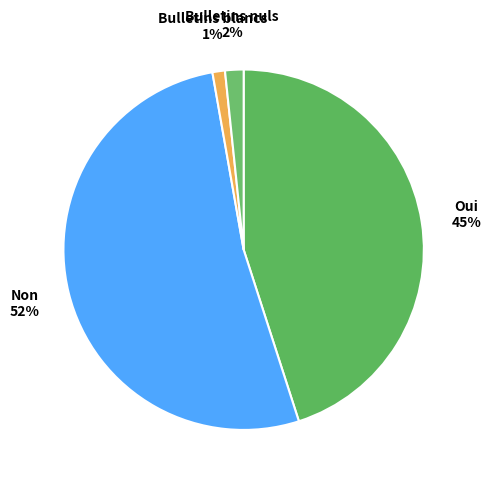

Between Oui and Bulletins nuls, which is larger?

Oui